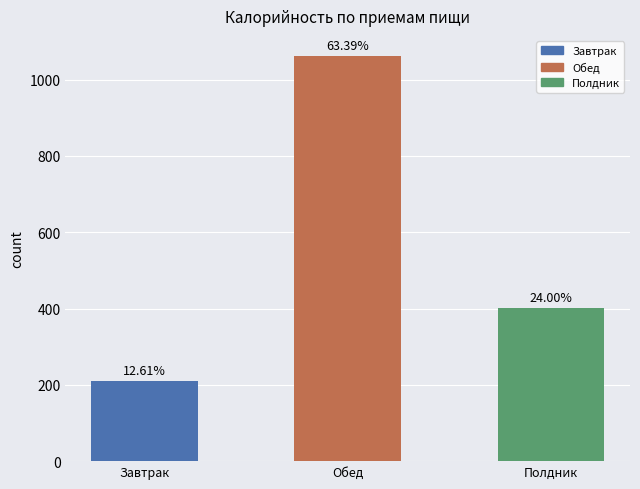

Which has a higher value, Завтрак or Обед?

Обед